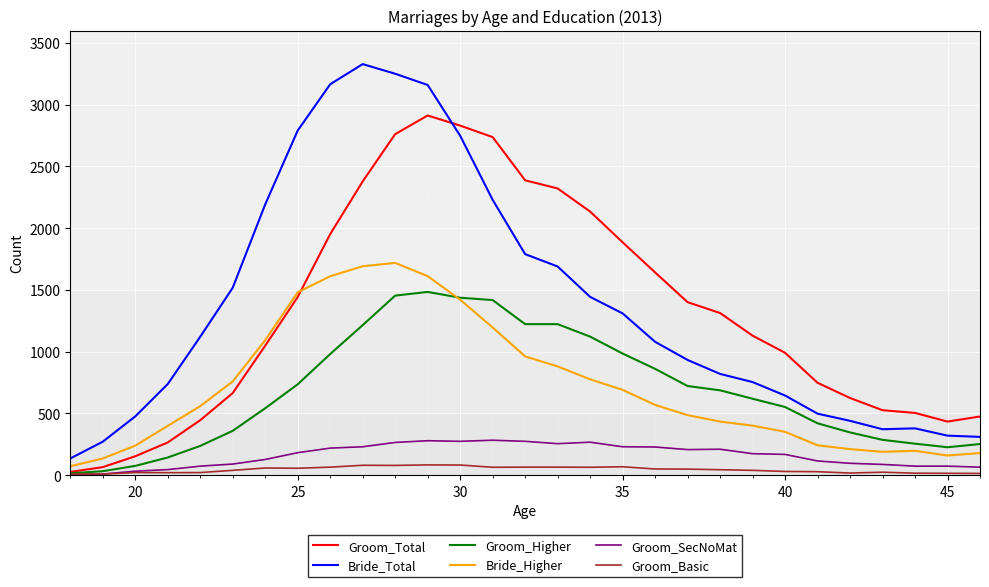

True or false: Bride_Total and Groom_Basic intersect in this chart.

False